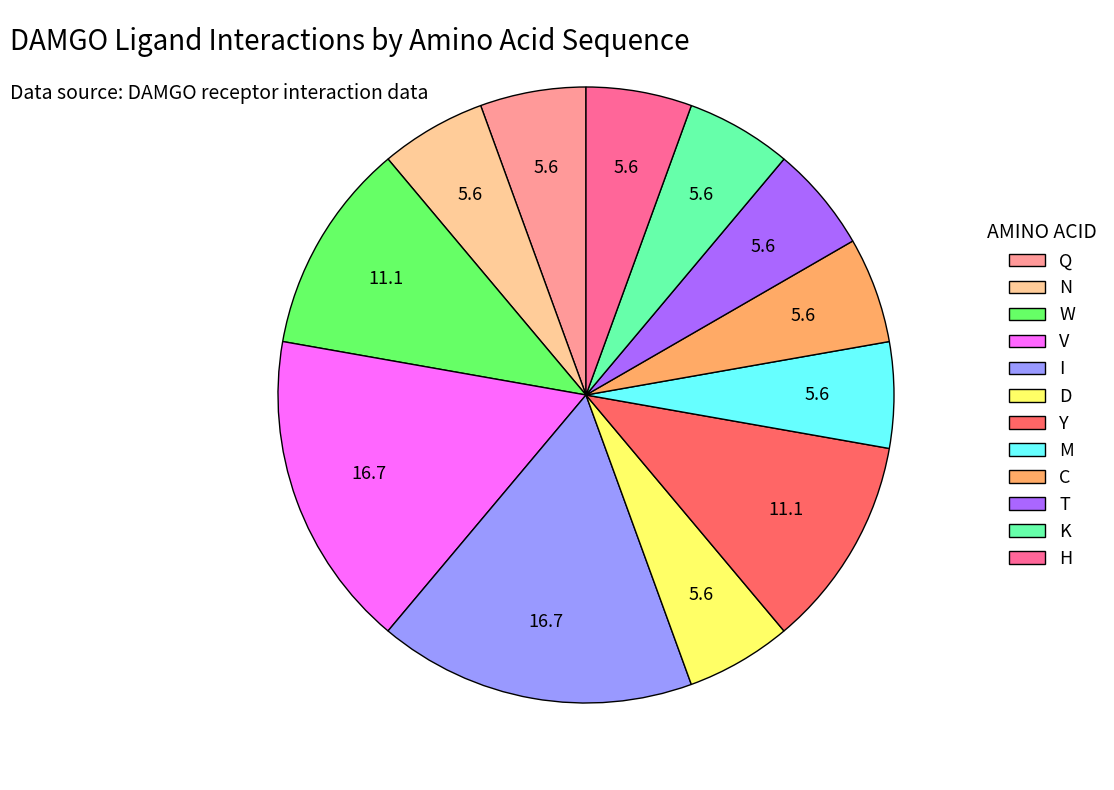

Is the sum of T and Y greater than half?

No